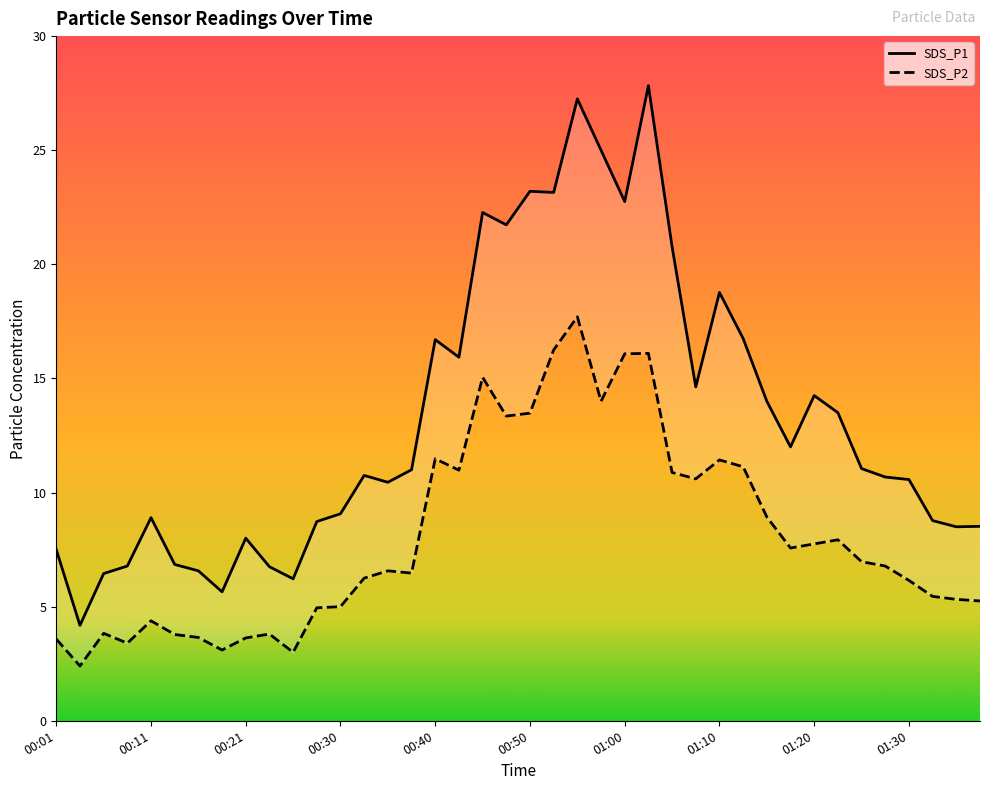

What is the difference between the highest and lowest values at 01:30?

4.4